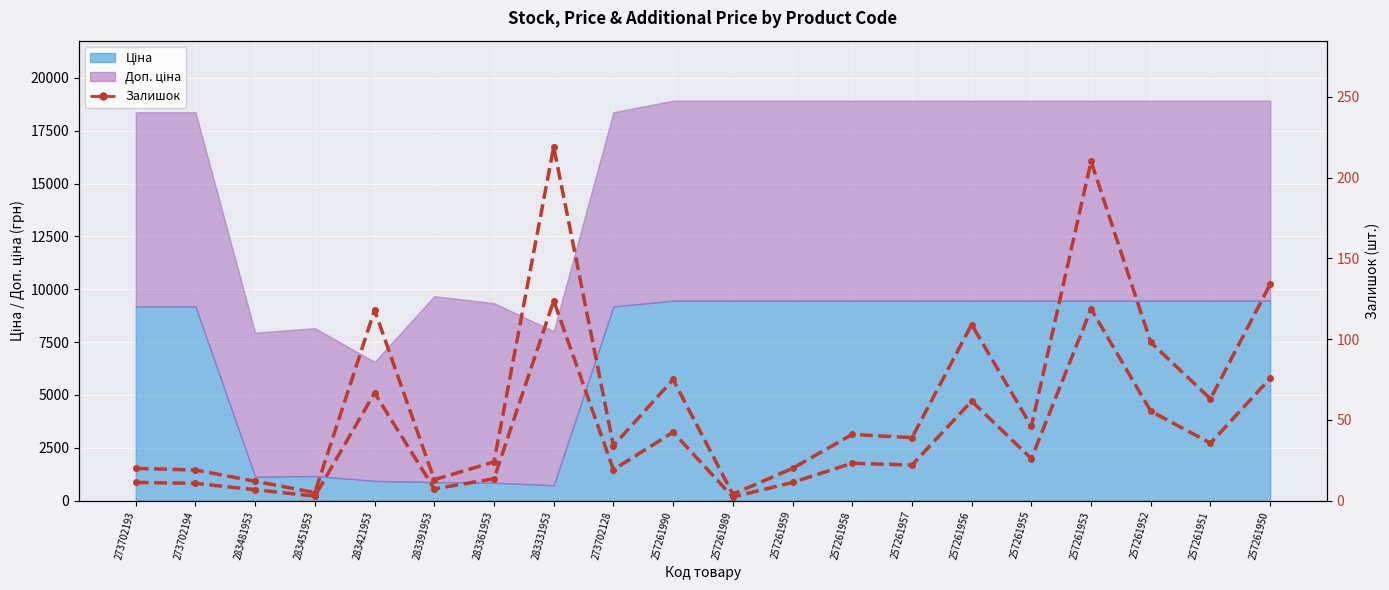

Which category has the highest value in the Залишок series?

283331953